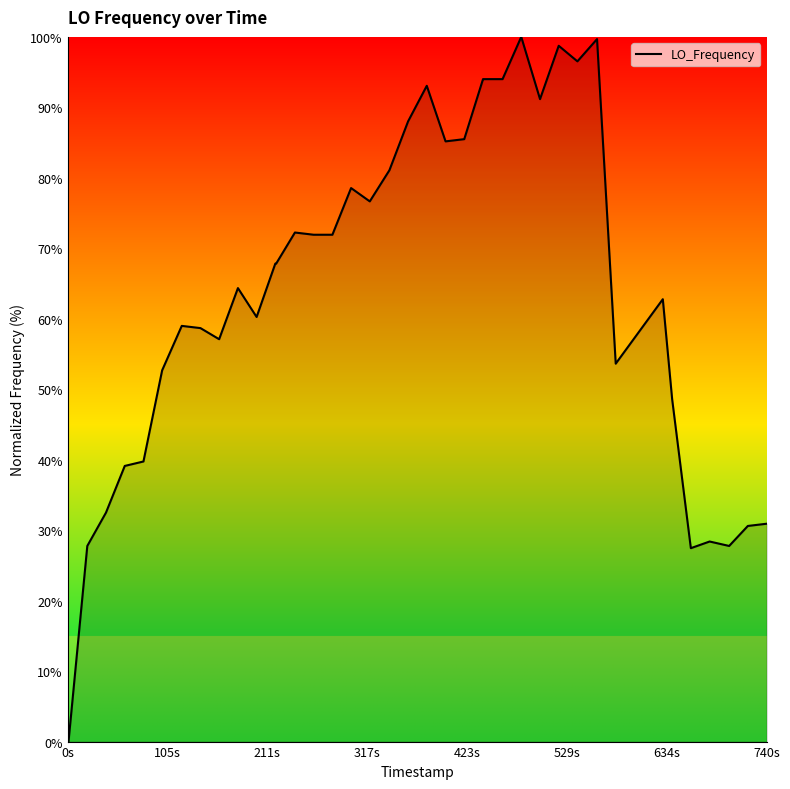

What is the maximum value shown in the chart?

100.0